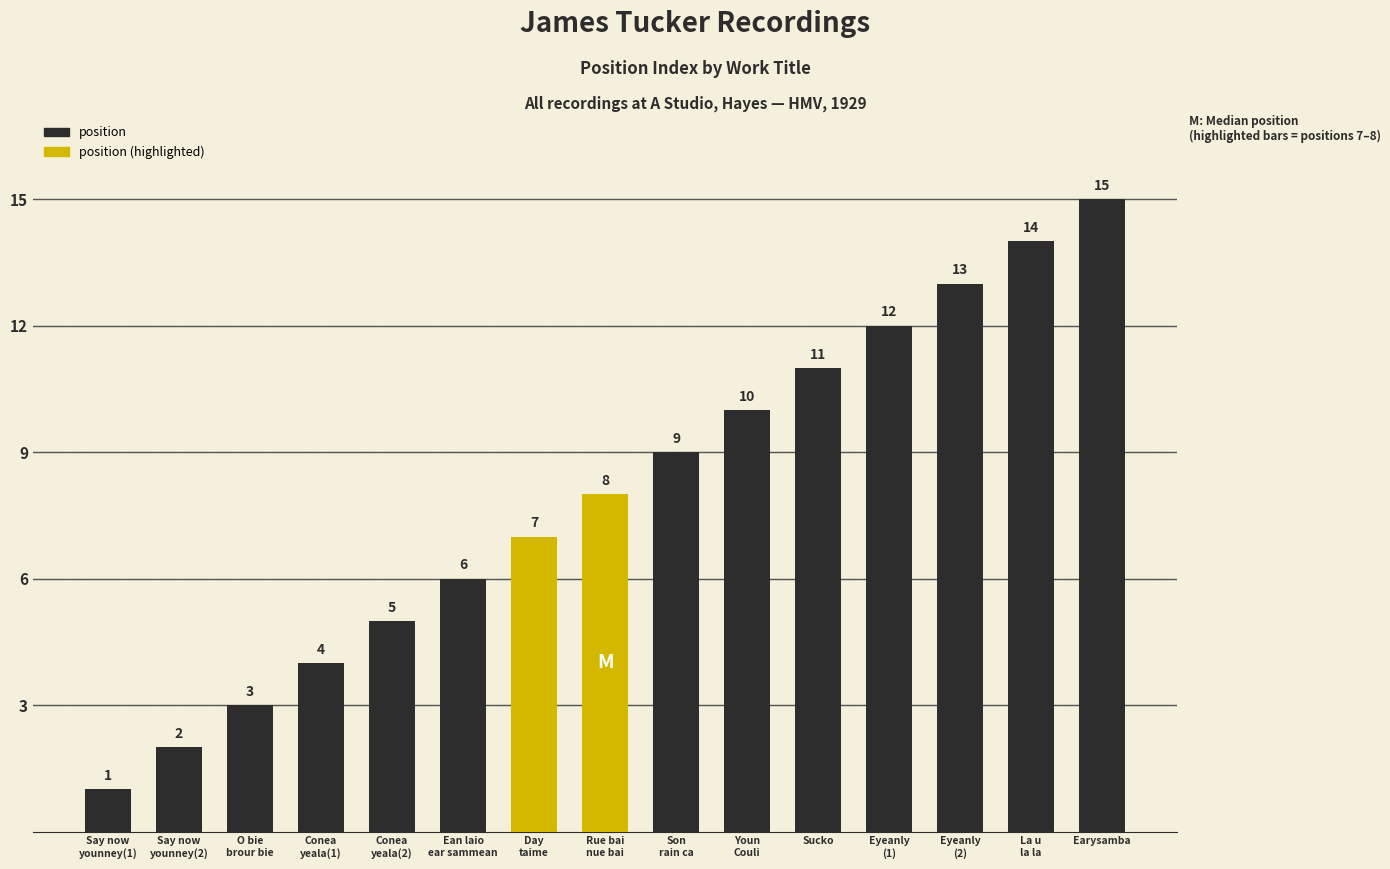

At which category does the chart reach its minimum across all series?

Say now
younney(1)